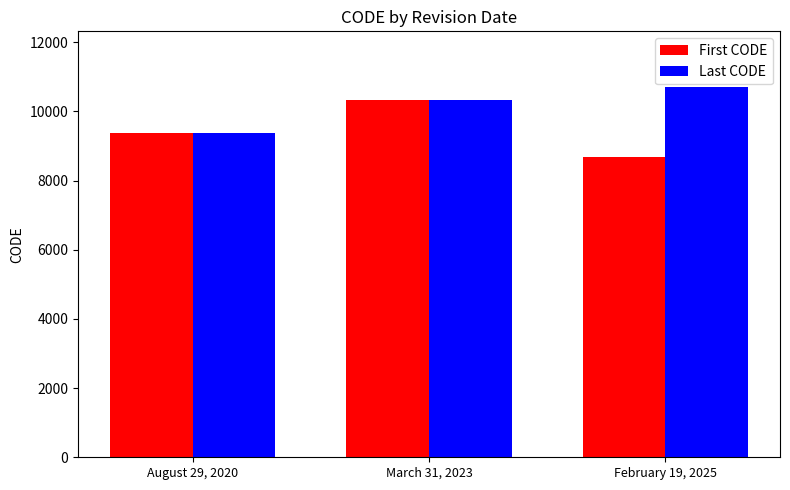

How many bars are there in each group?

2